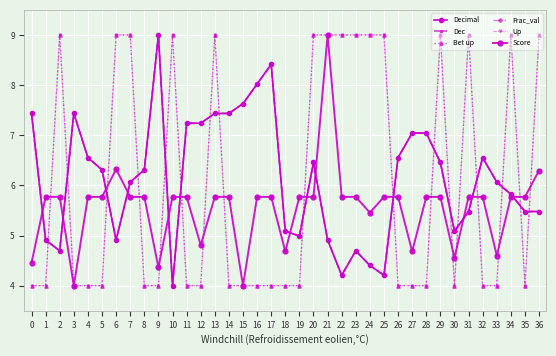

Between which two adjacent categories do Score and Decimal first intersect?

0 and 1